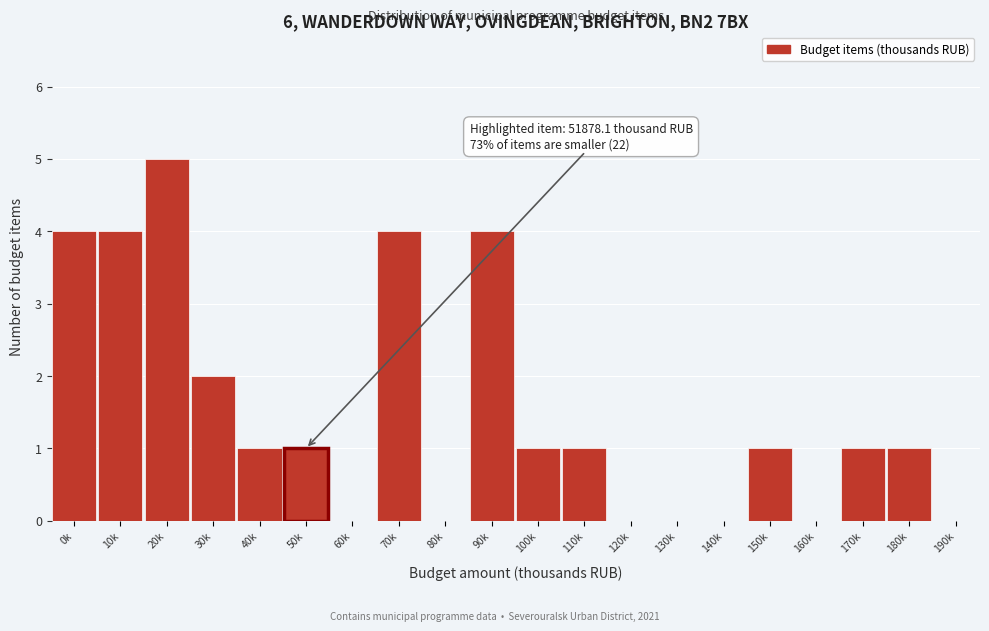

Reading left to right, extract all data points from this chart.

0k=4	10k=4	20k=5	30k=2	40k=1	50k=1	60k=0	70k=4	80k=0	90k=4	100k=1	110k=1	120k=0	130k=0	140k=0	150k=1	160k=0	170k=1	180k=1	190k=0